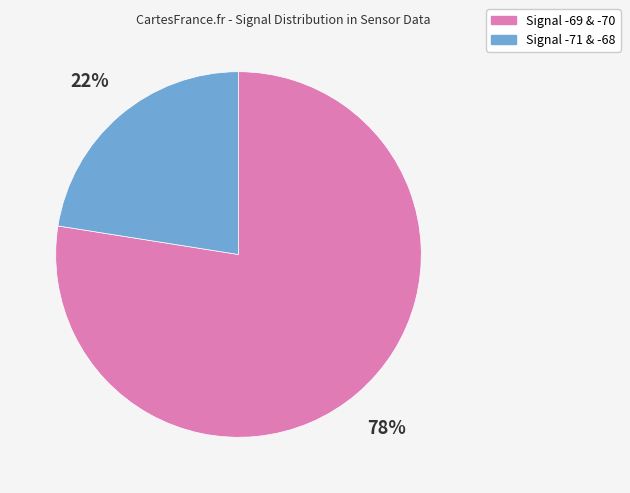

Does any single category account for the majority?

Yes